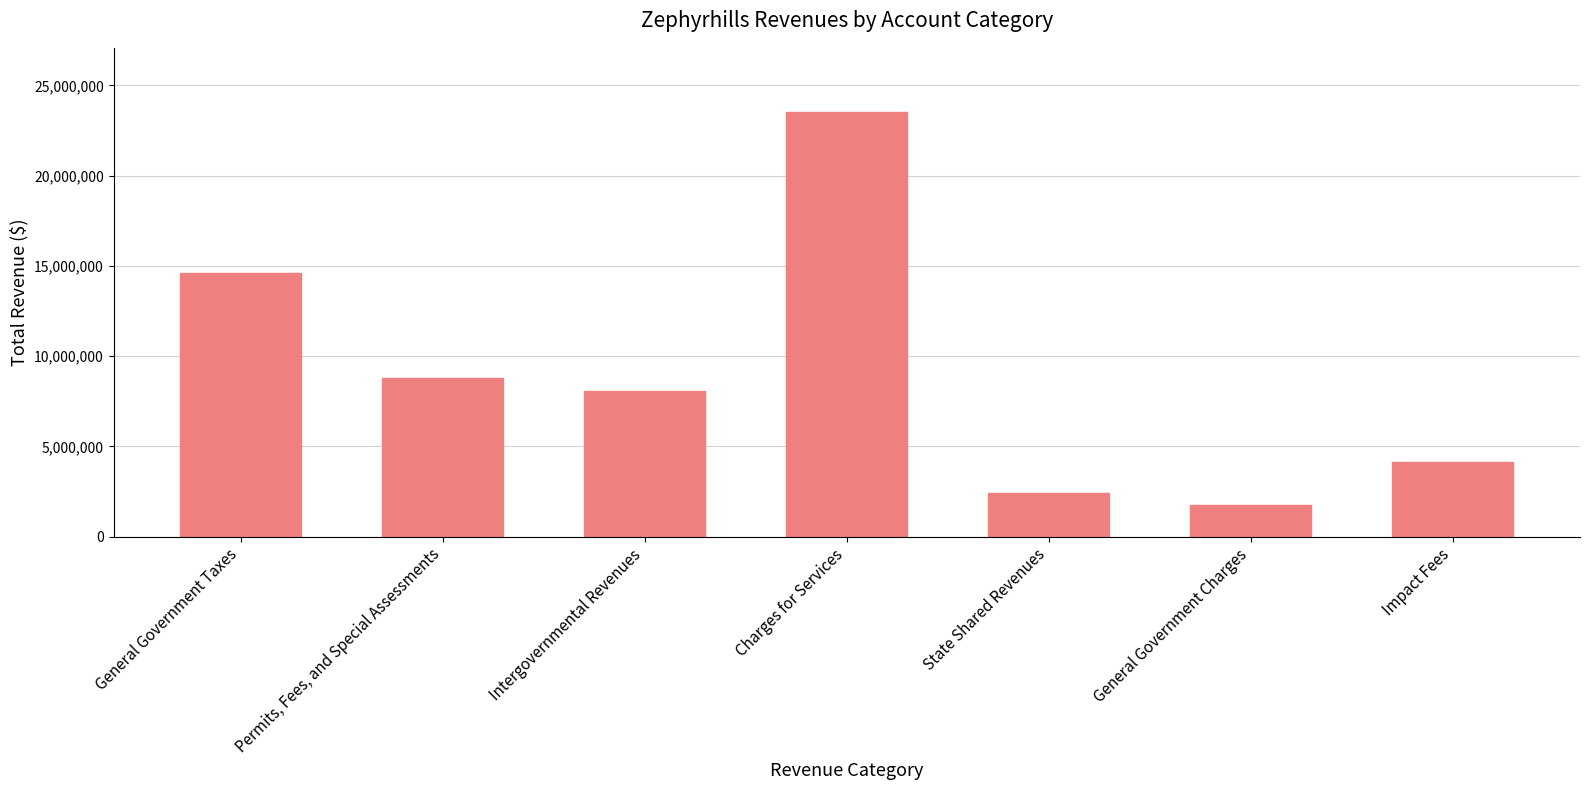

Is it true that the value at Charges for Services is 23549869?

True